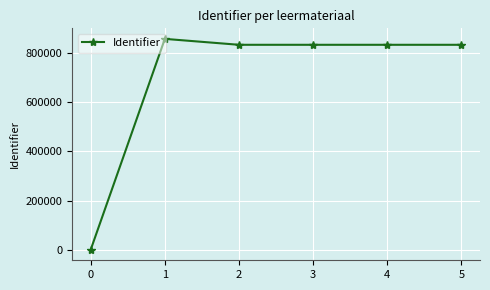

What is the change in value from 1 to 4?

-24049